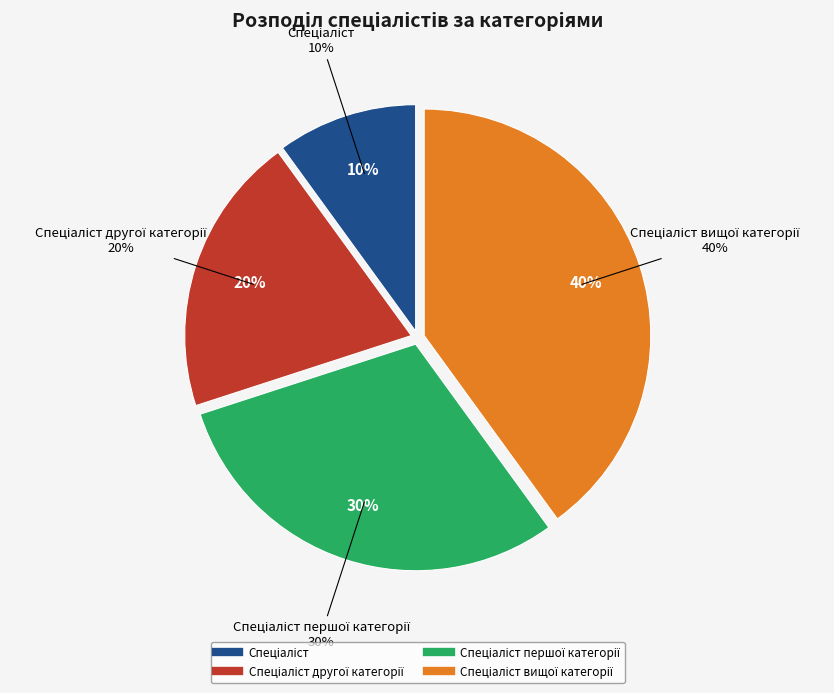

Which category has the biggest portion of the pie?

Спеціаліст вищої категорії